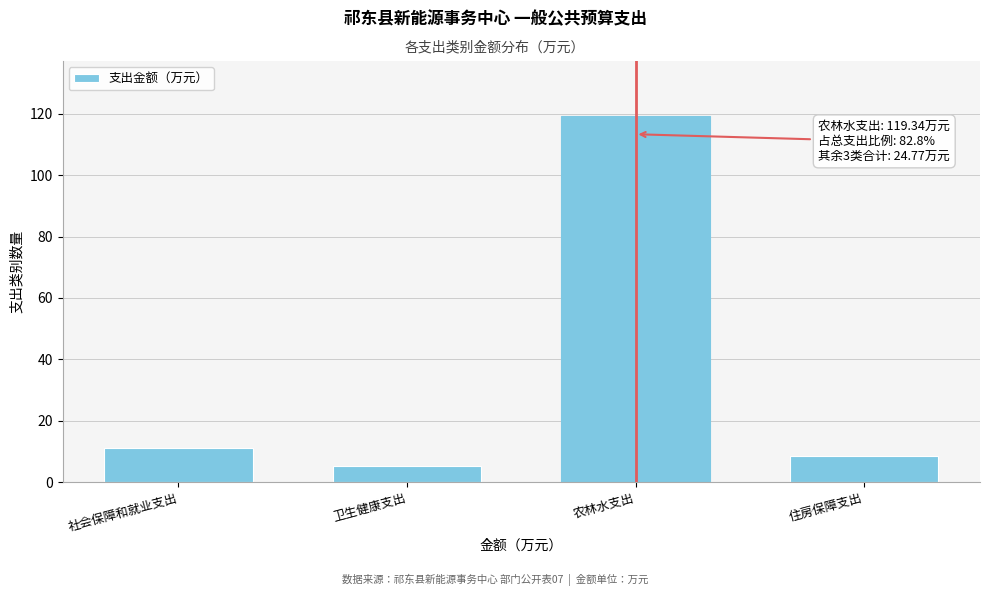

Reading left to right, list all the values displayed in this chart.

11.2	5.2	119.3	8.4